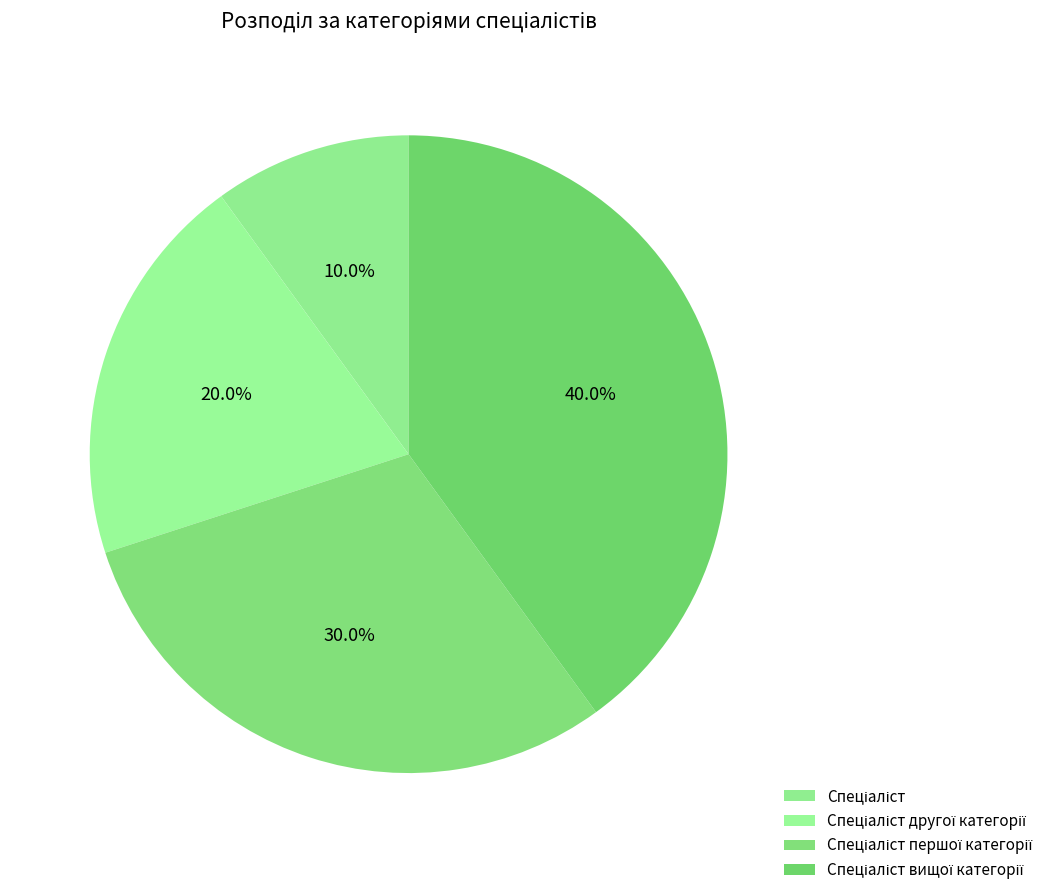

How many segments does this pie chart have?

4